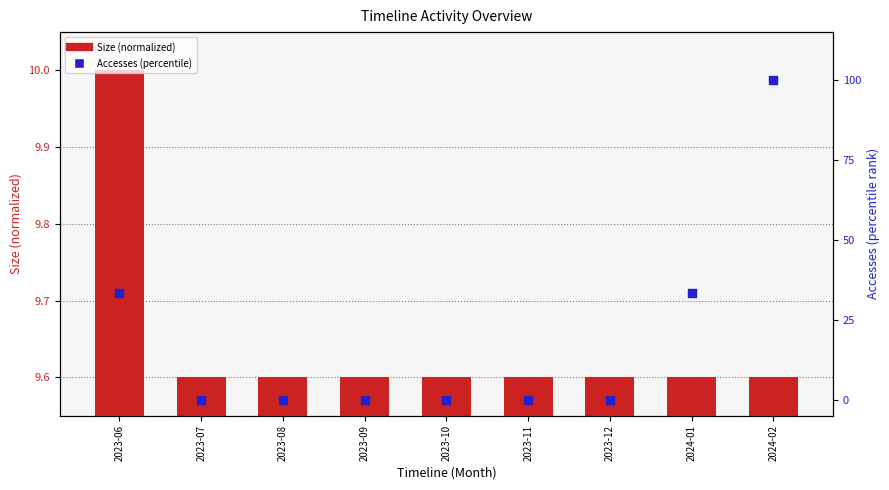

What is the total value across all series at 2024-01?

42.9